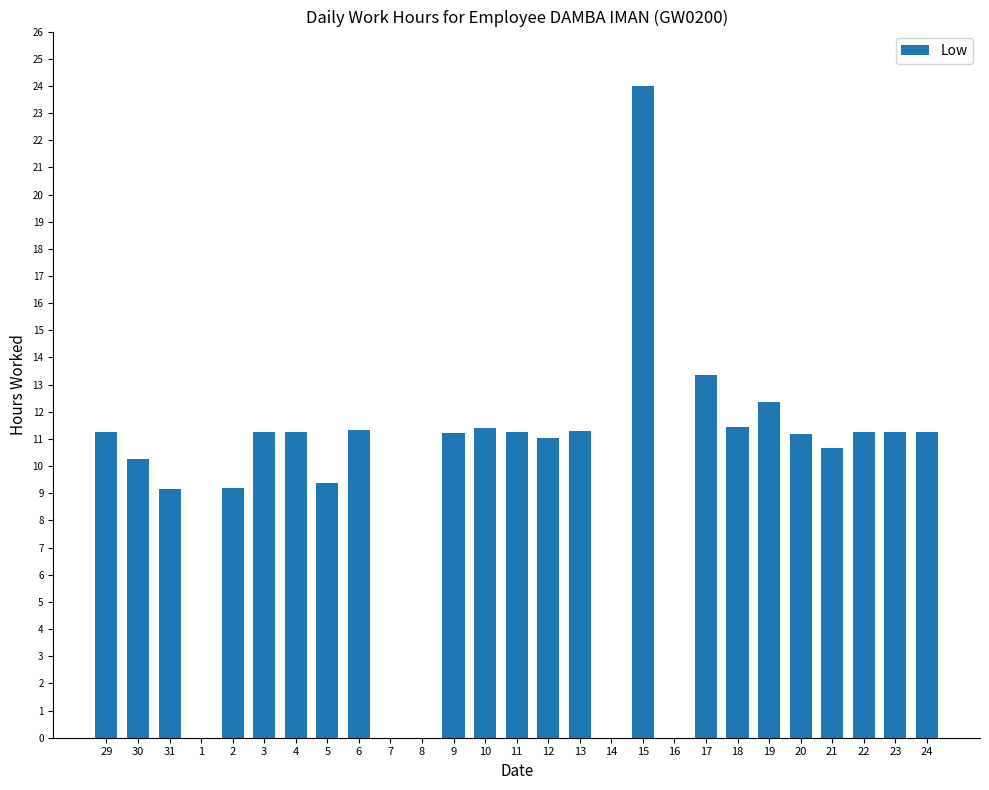

What is the sum of all values?

256.0